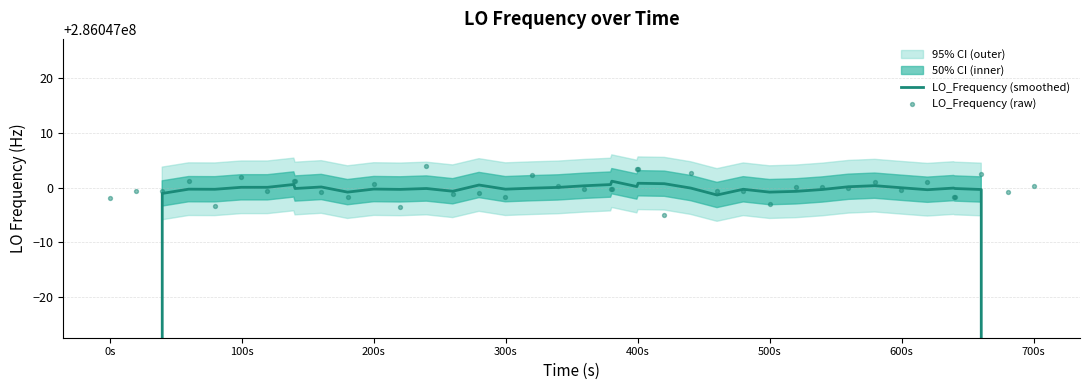

Which series has the widest spread of Y values?

LO_Frequency (smoothed)